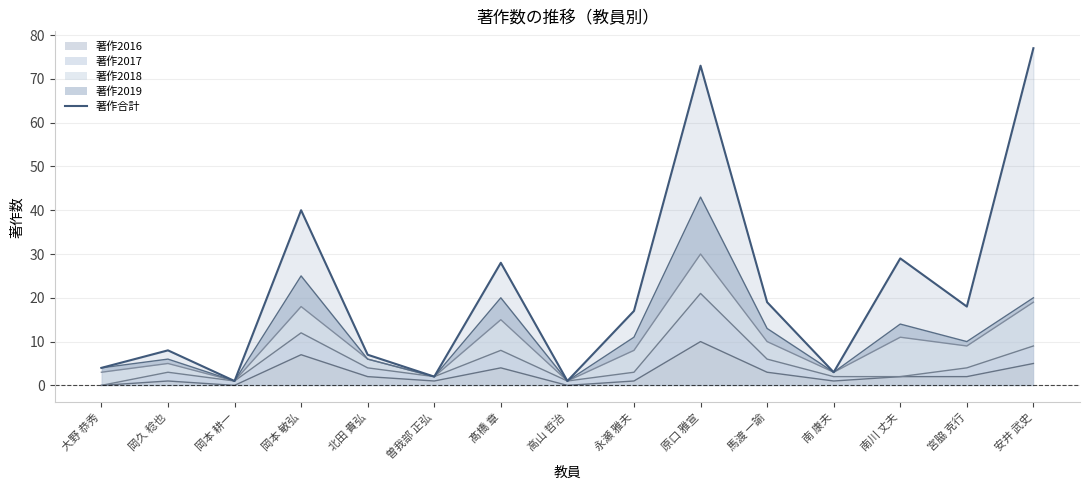

At which label is the value closest to 39?

岡本 敏弘